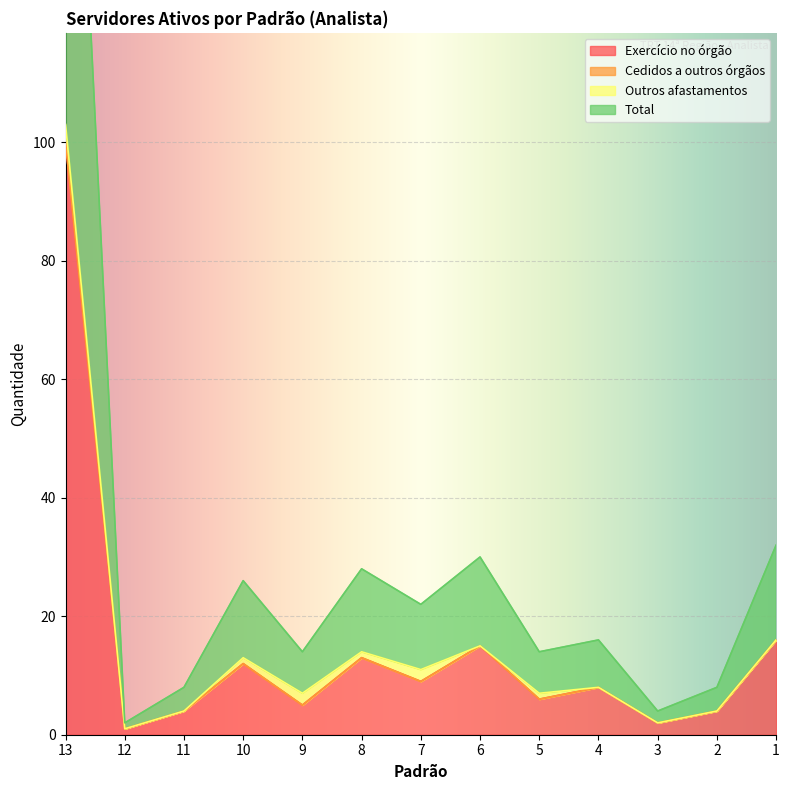

Does the chart display data point markers on the line(s)?

No